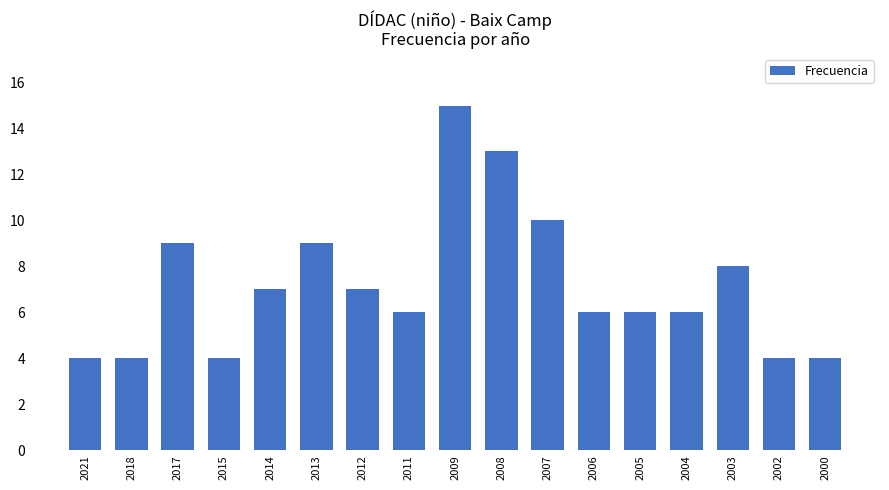

What is the smallest value displayed?

4